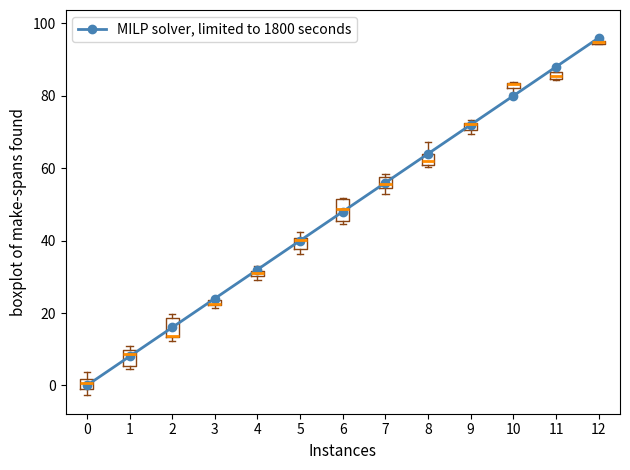

What is the ratio of the value at 5 to the value at 10?

0.5